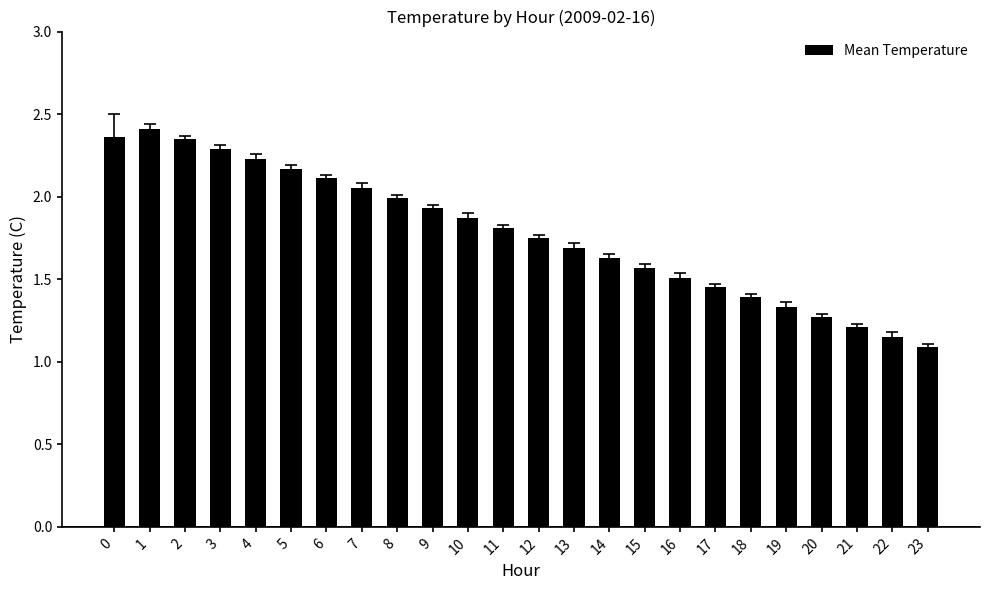

What is the value of the 22nd bar from the left?

1.2